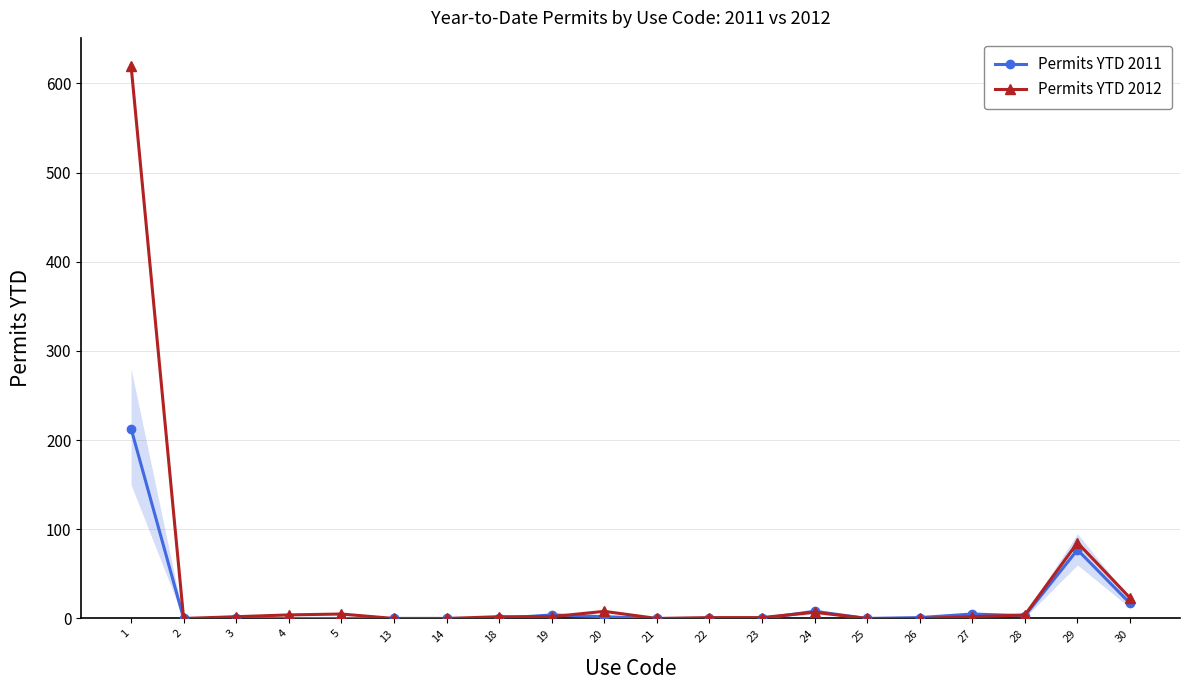

Rank the series by their maximum value, from highest to lowest.

Permits YTD 2012, Permits YTD 2011